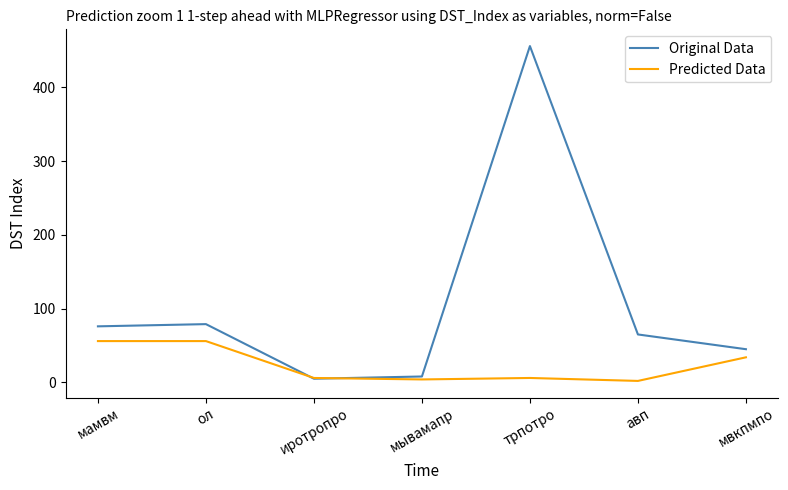

What is the maximum value shown in the chart?

456